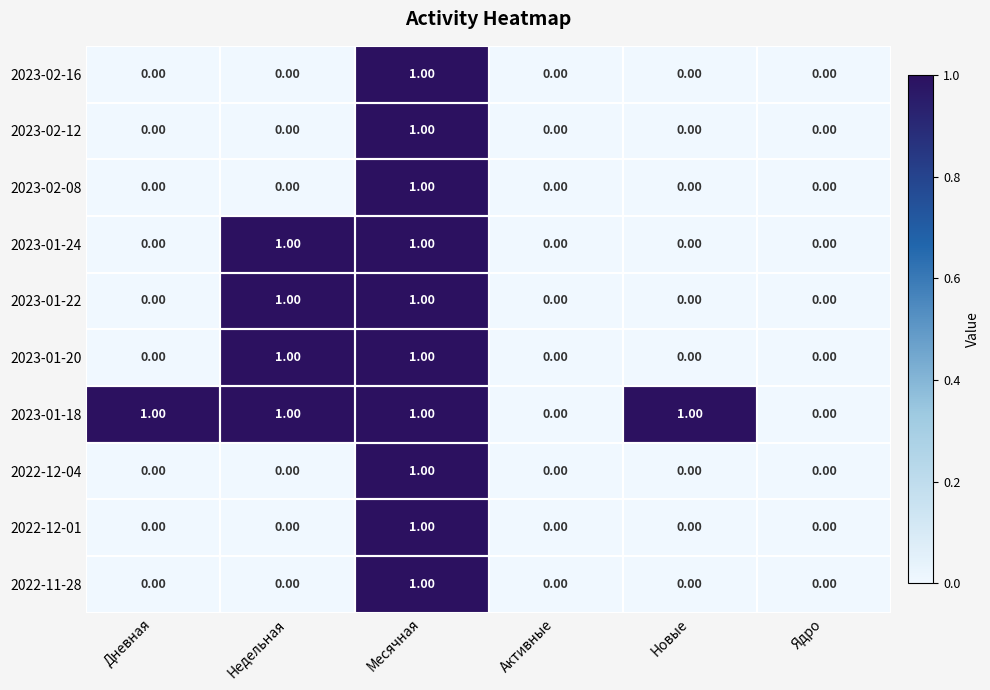

Between Новые and Ядро, which series saw the biggest shift?

2023-01-18